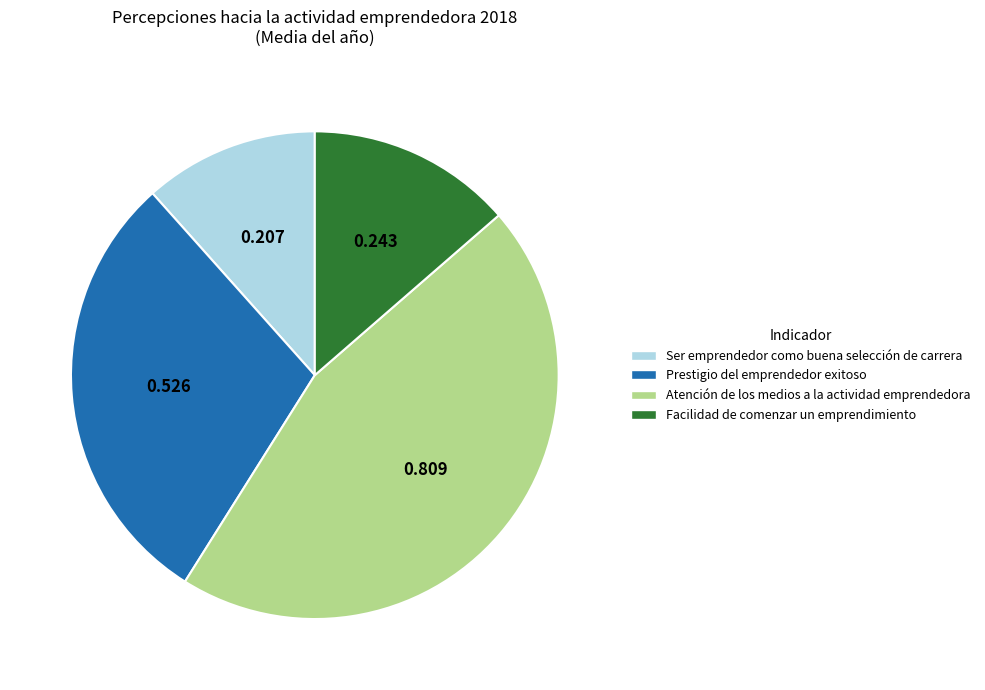

True or false: Prestigio del emprendedor exitoso accounts for 29% of the total.

True